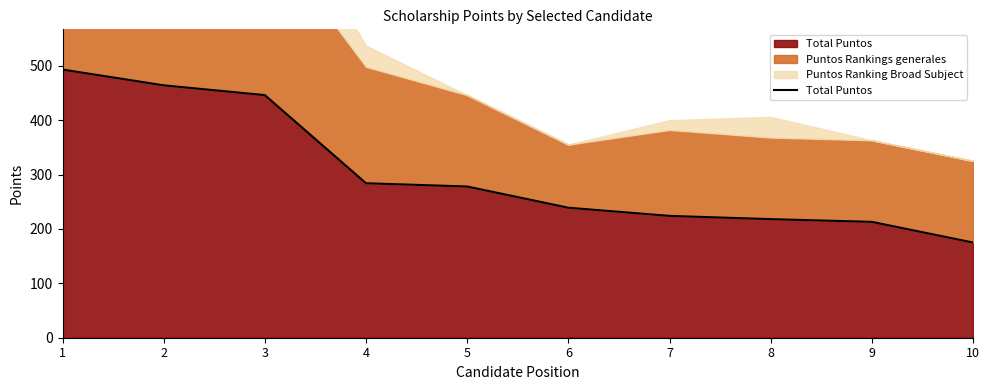

Between 7 and 2, which is larger?

2